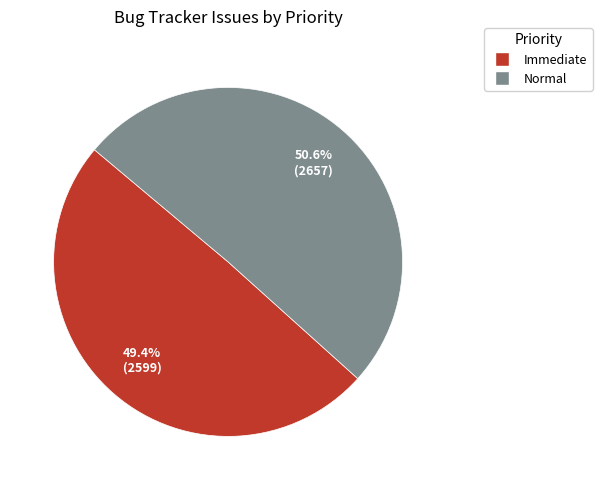

To the nearest percent, what is the difference between the largest and smallest slice percentages?

1%